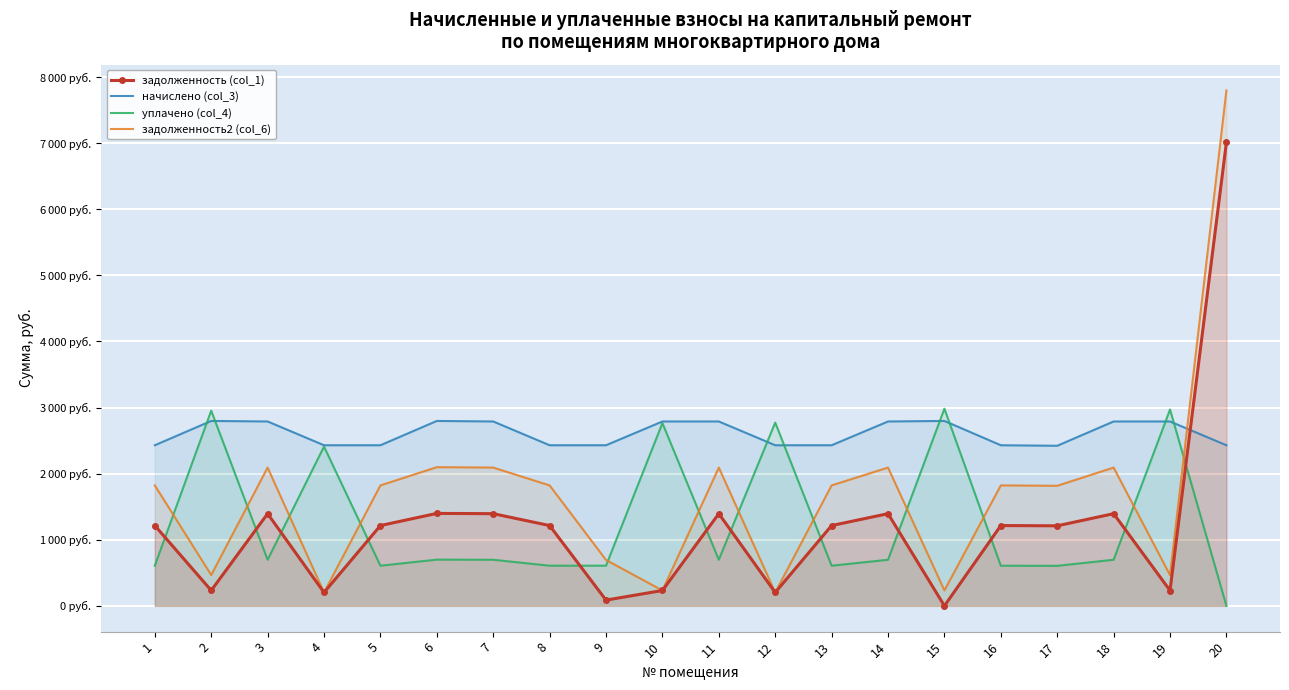

Rank the series by their maximum value, from highest to lowest.

задолженность2 (col_6), задолженность (col_1), уплачено (col_4), начислено (col_3)